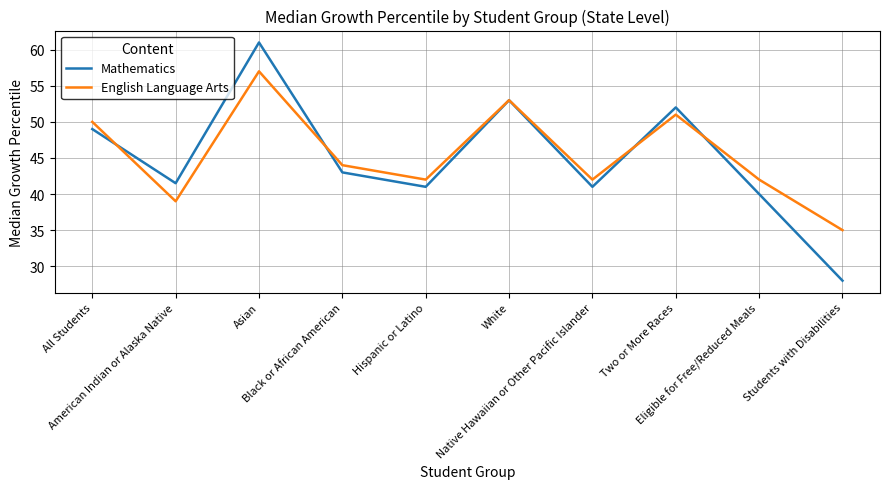

How many lines are shown in the chart?

2